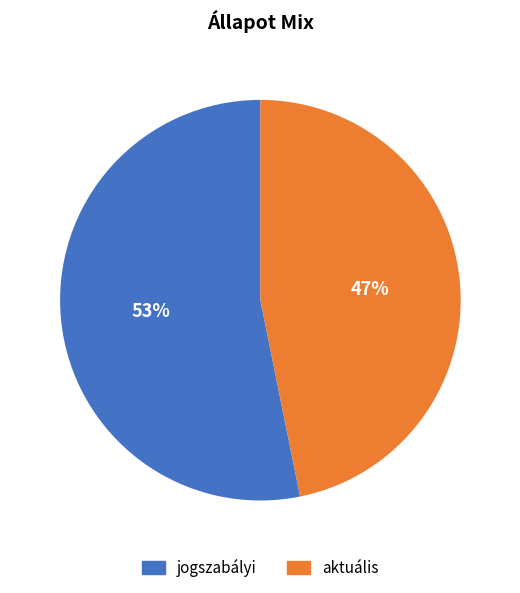

Is the sum of jogszabályi and aktuális greater than half?

Yes